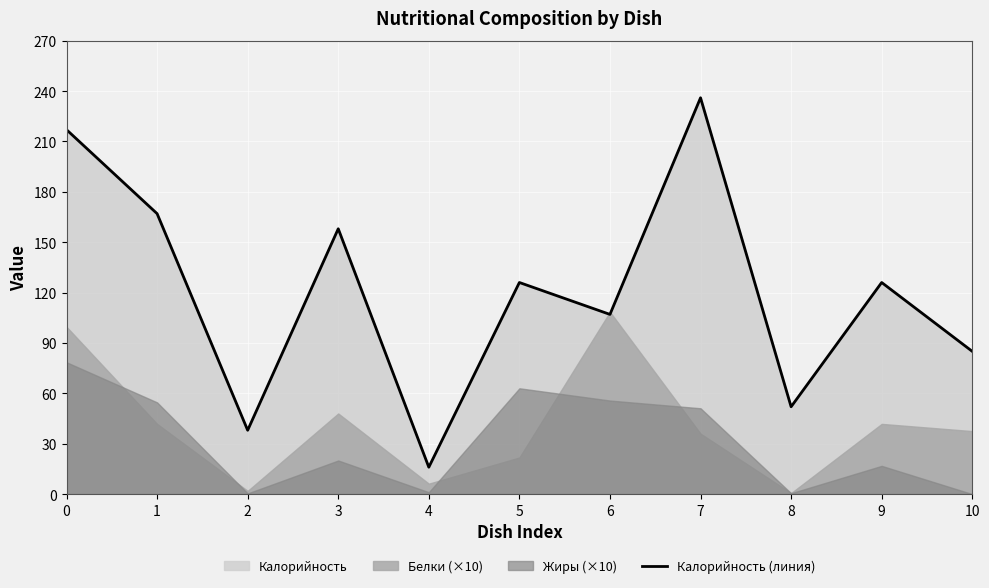

Approximately how many times larger is the value at 0 compared to 5?

1.7